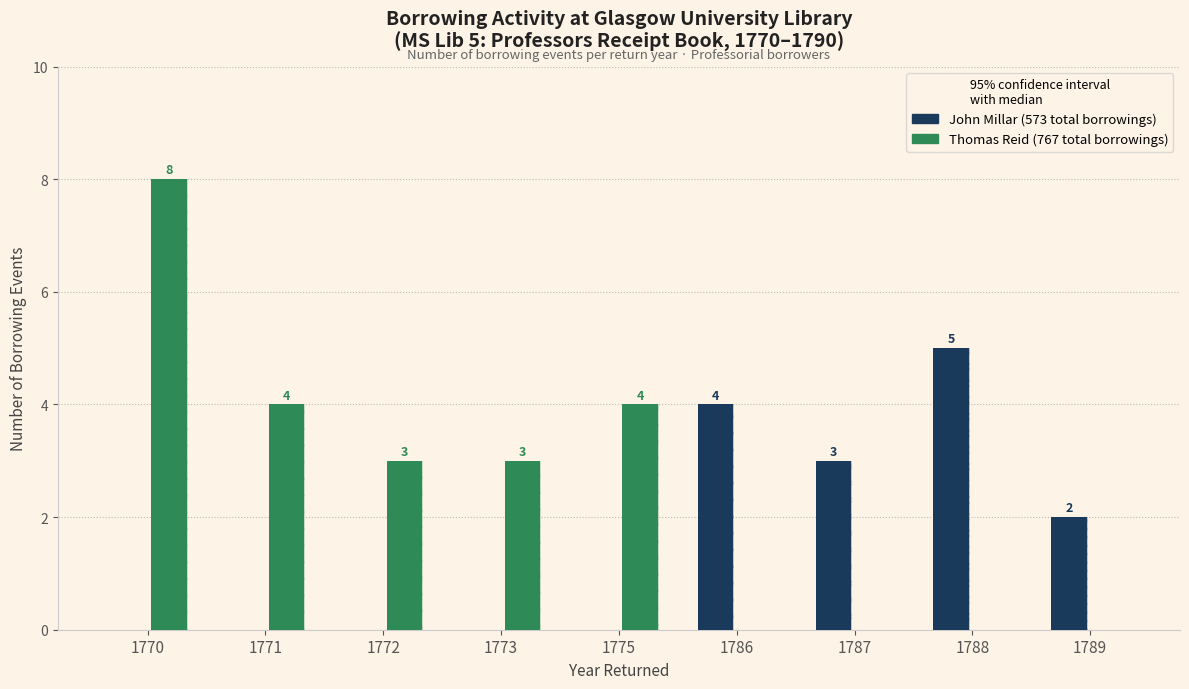

Which has a higher value, 1772 or 1775?

1772